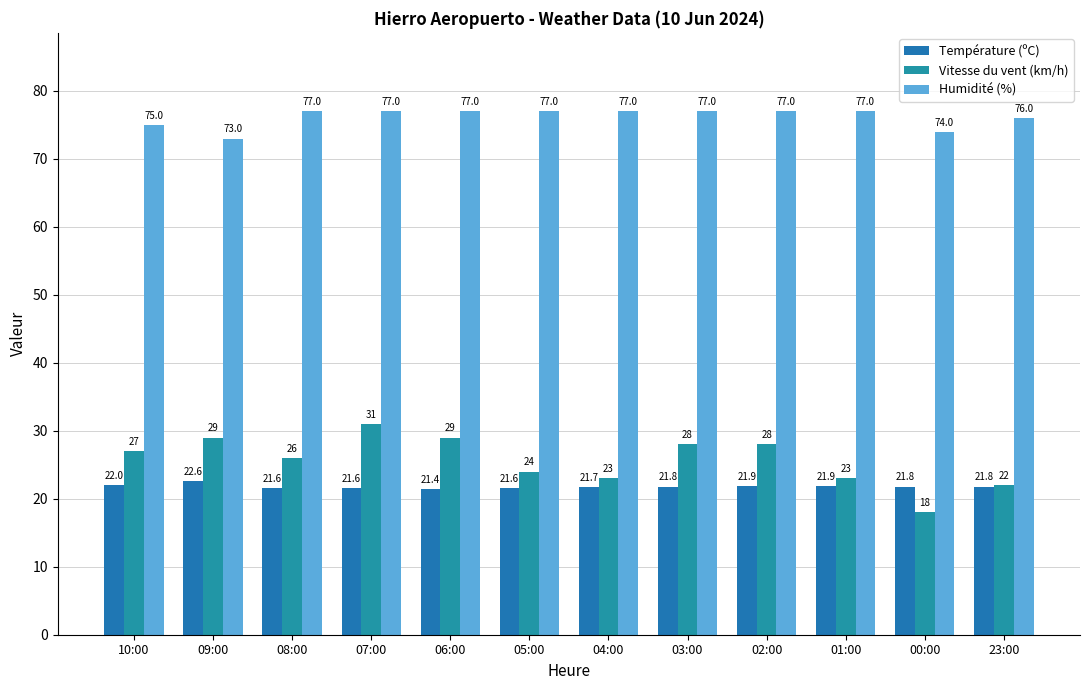

What position from the right is 23:00?

1